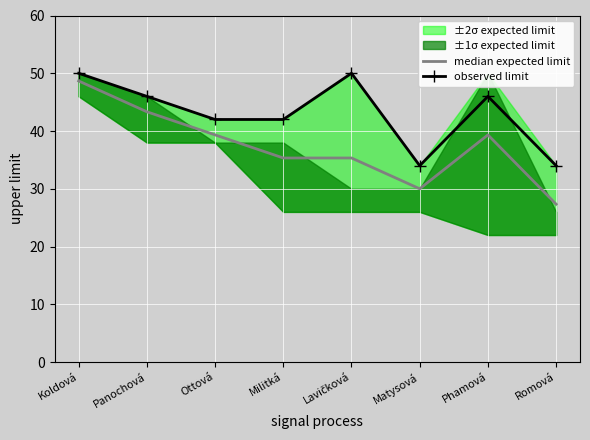

Count the number of categories in the chart.

8